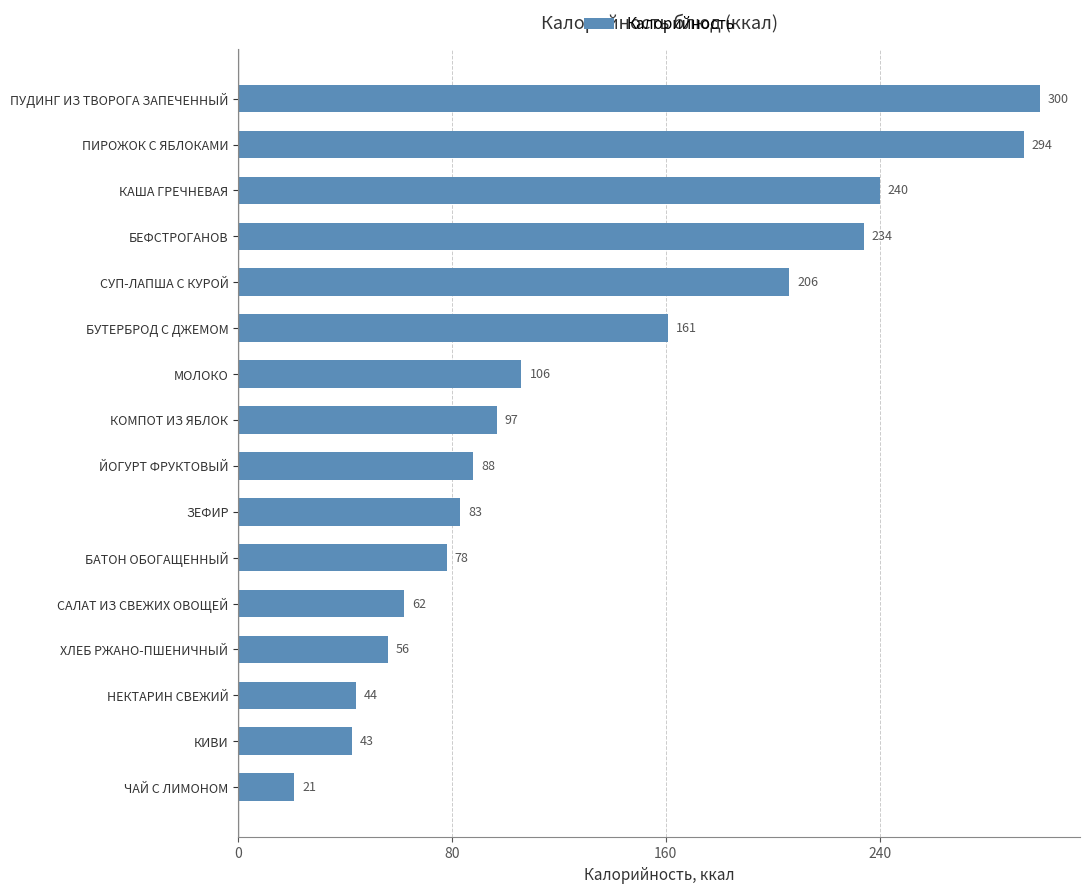

True or false: the data shows 88.0 at ЙОГУРТ ФРУКТОВЫЙ.

True